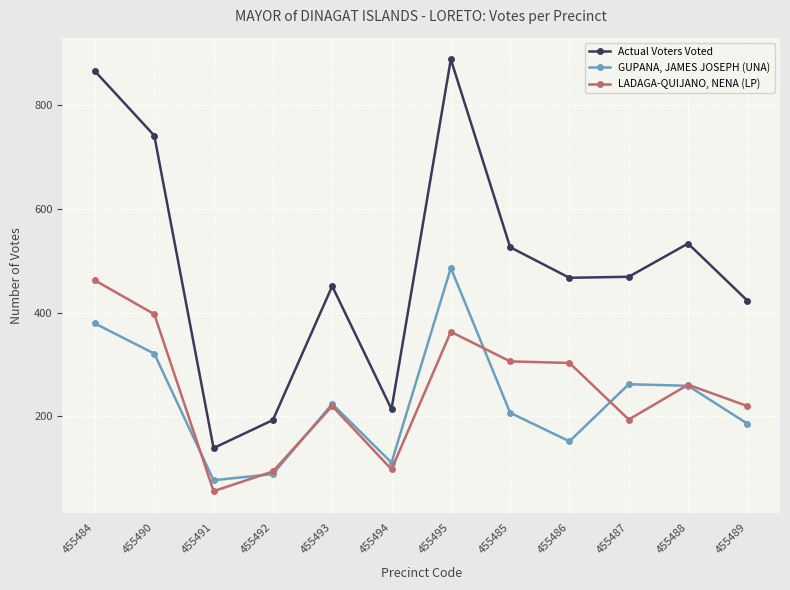

True or false: Actual Voters Voted and GUPANA, JAMES JOSEPH (UNA) intersect in this chart.

False